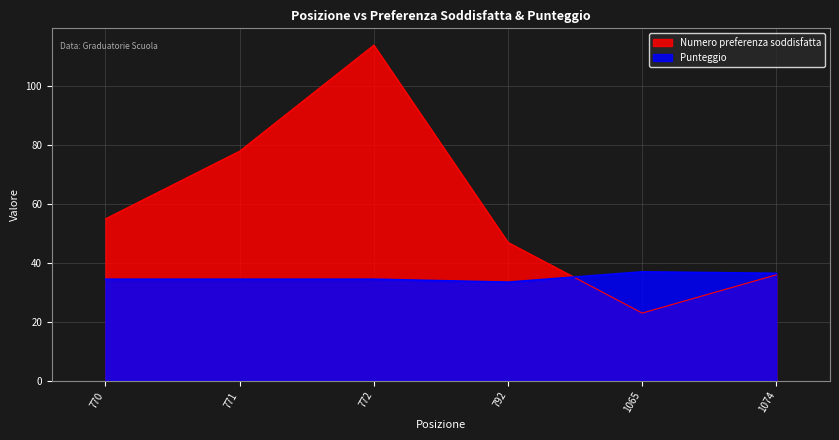

After their last crossing, which series has the higher values: Numero preferenza soddisfatta or Punteggio?

Punteggio